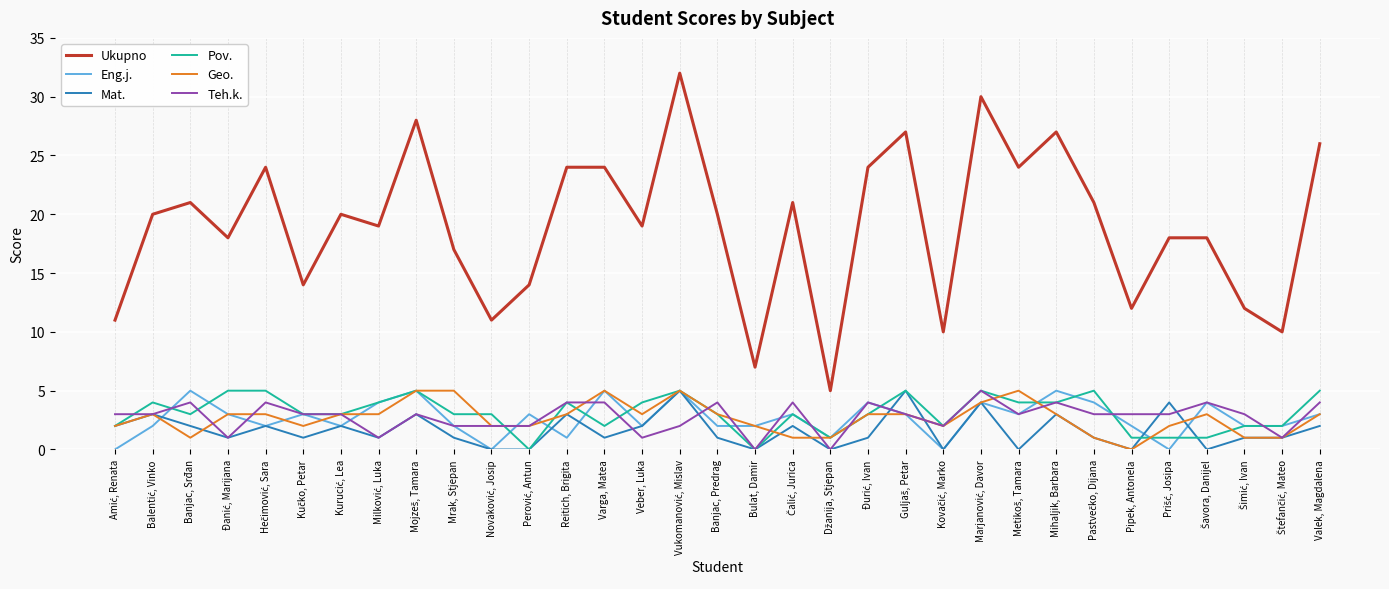

What position from the left is Banjac, Srđan?

3